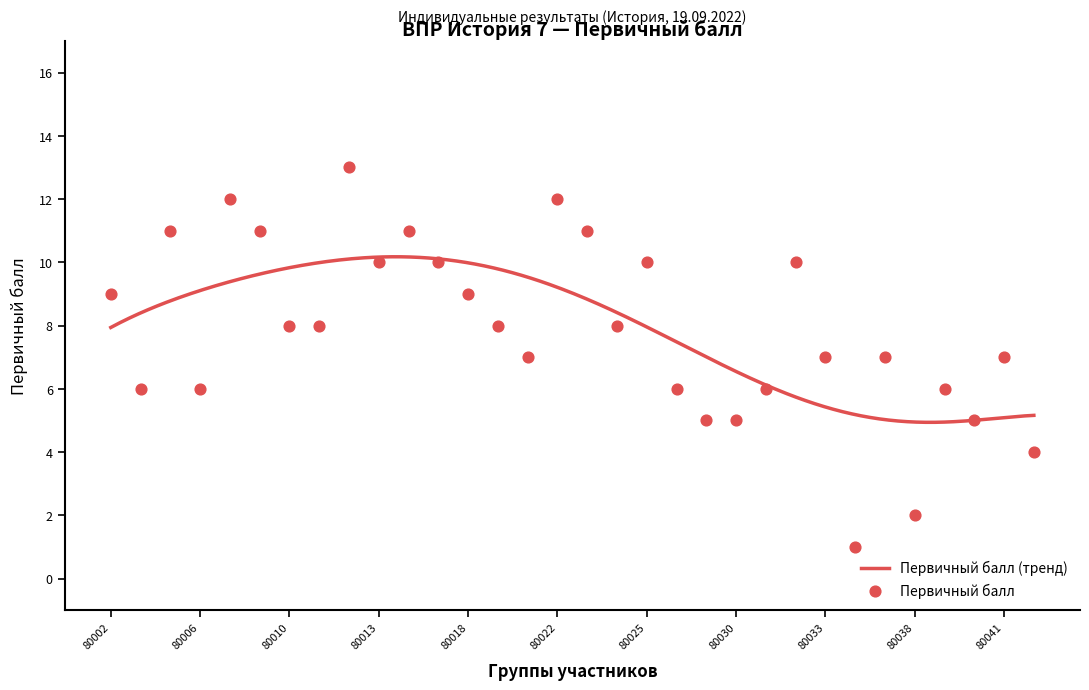

What is the change in value from 80018 to 80025?

+1